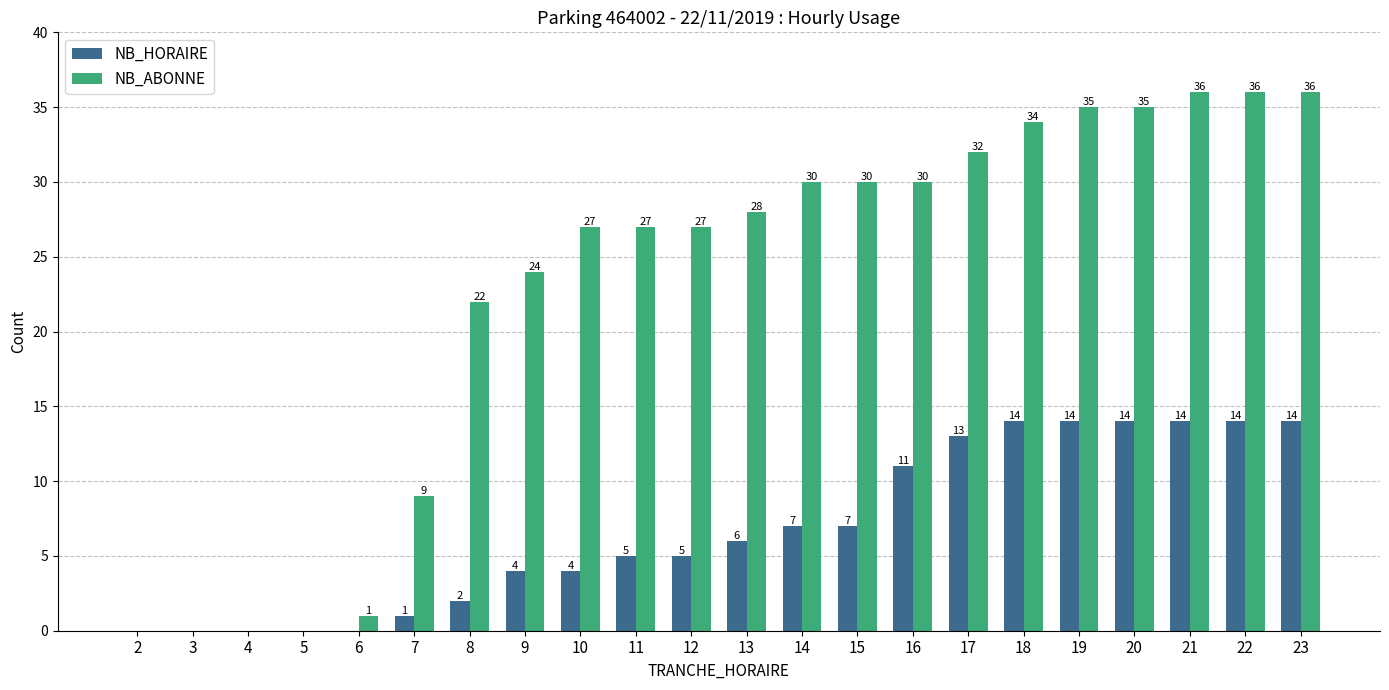

True or false: NB_ABONNE has a value of 30 at 16.

True